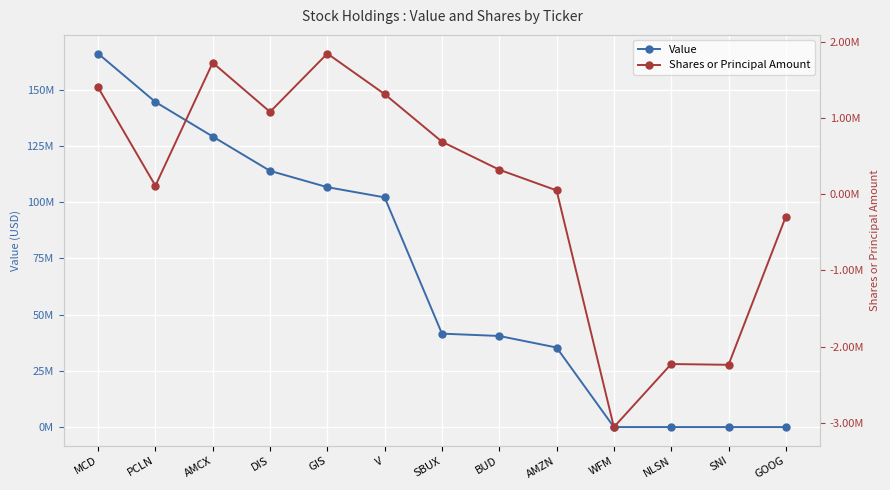

How many data points in Shares or Principal Amount are less than 324159?

6